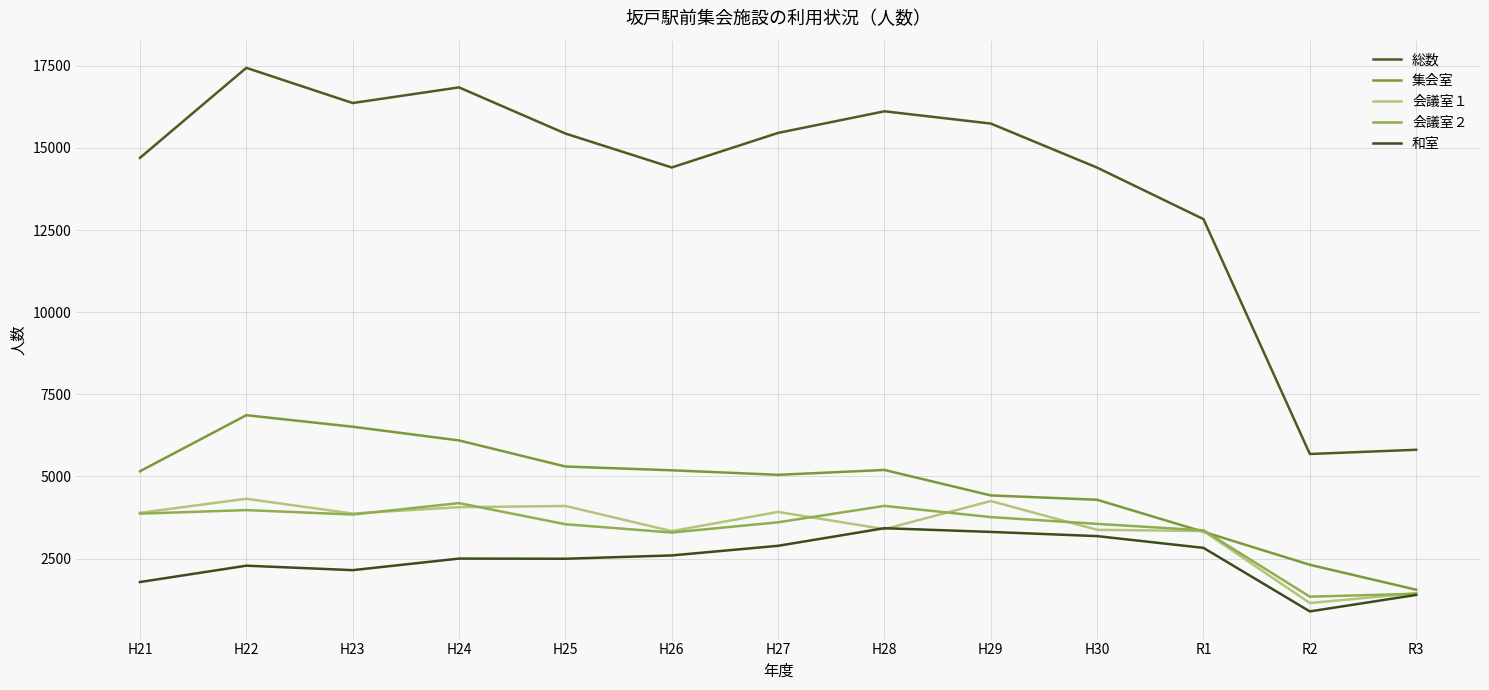

What is the sum of all 会議室２ values?

43847